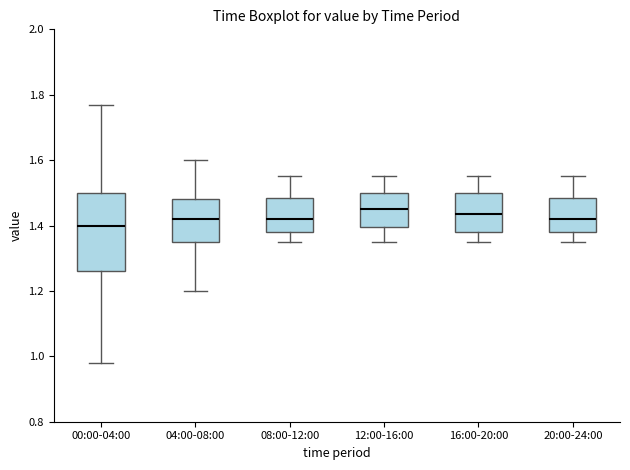

Where does the median line of the box for 12:00-16:00 sit on the y-axis? The values are not printed on the chart, so give them approximately, as read against the axis.

1.46